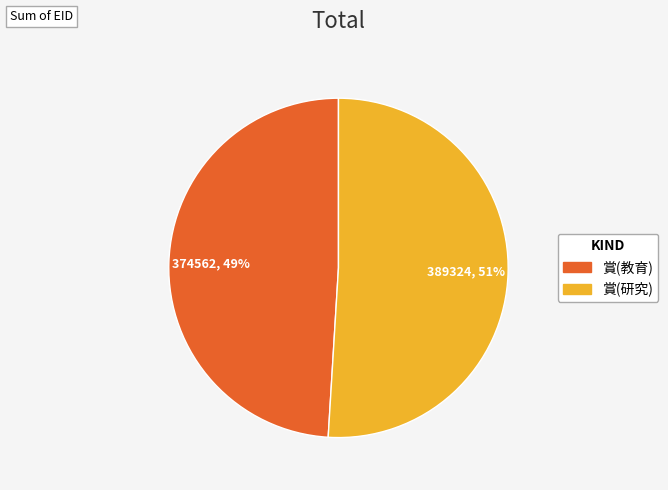

Which slice represents more than half of the pie?

賞(研究)